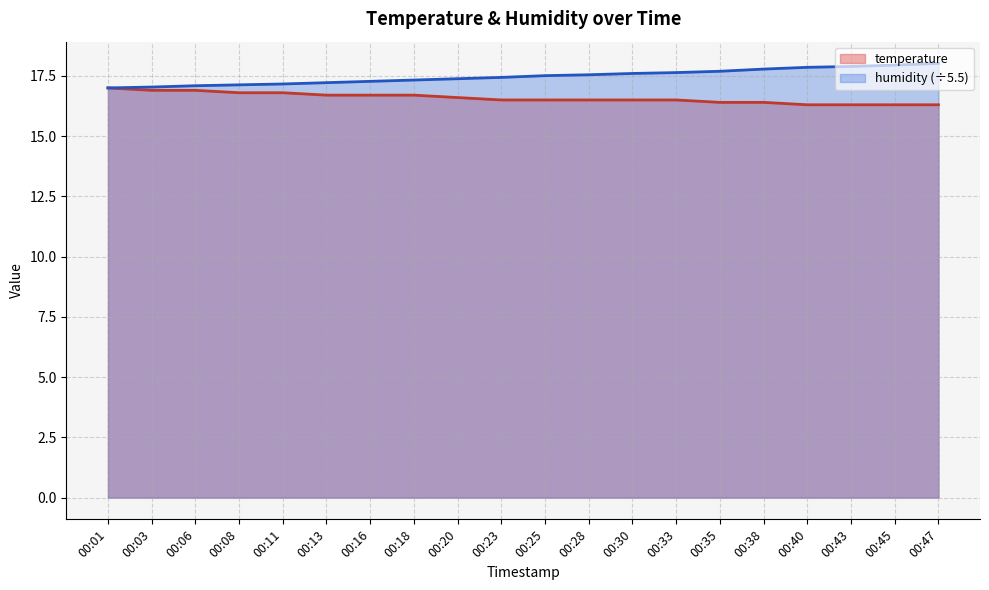

Is the value of humidity at 00:03 greater than the value of temperature at 00:35?

Yes